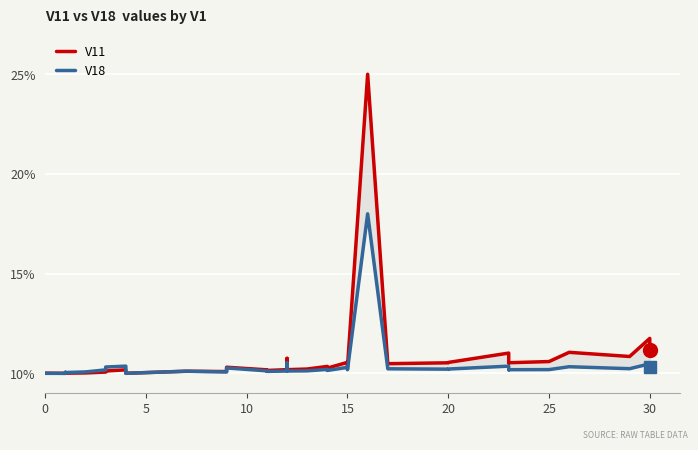

What is the lowest value of the V11 series?

10.0